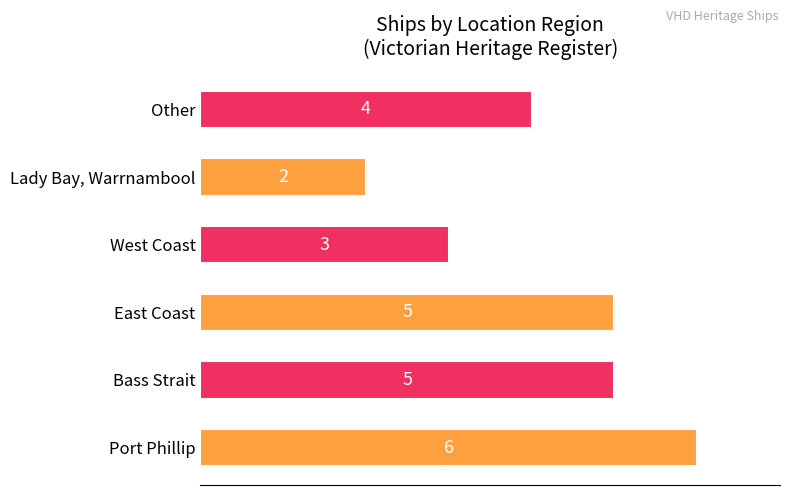

The value at Bass Strait is 5. True or false?

True